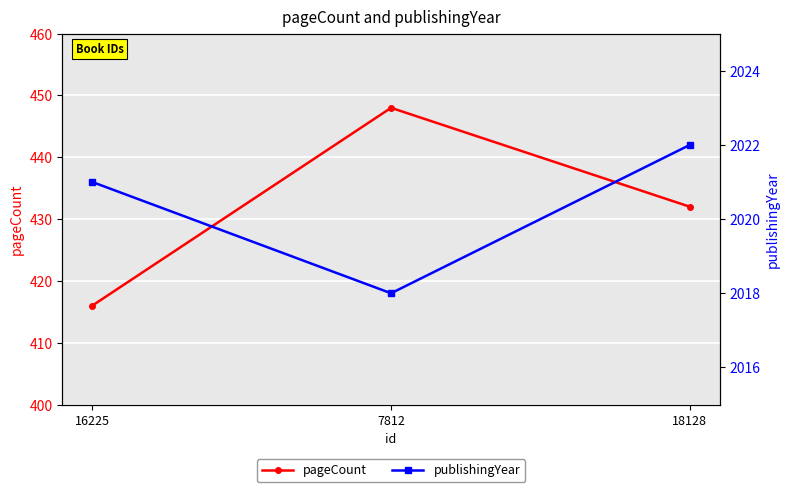

At which category is the sum across all series the highest?

7812